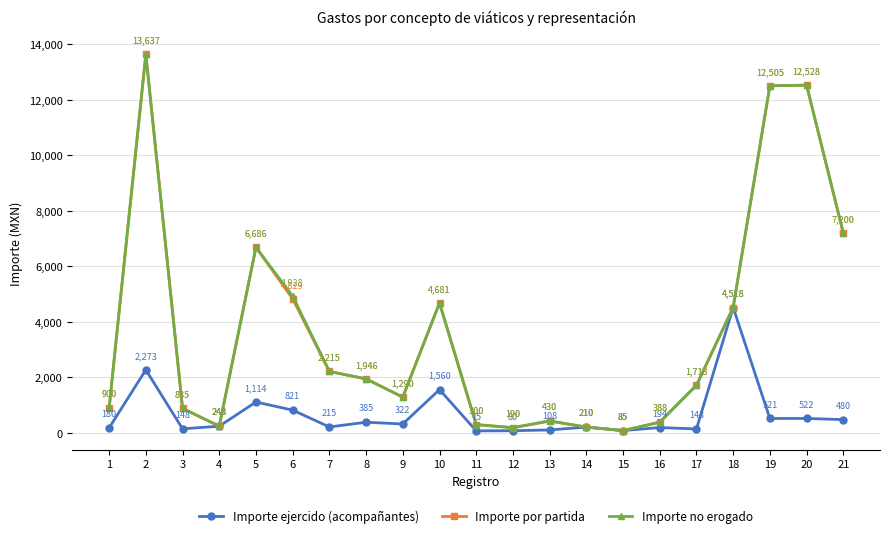

How many series are shown in this chart?

3